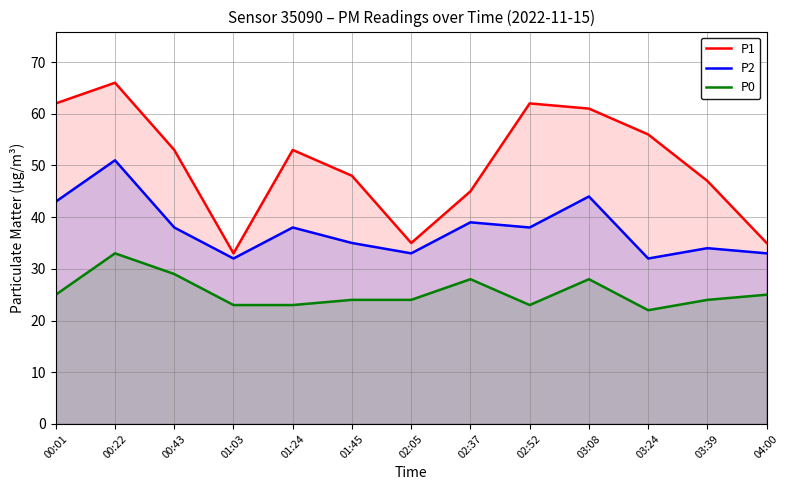

At which category is the sum across all series the highest?

00:22